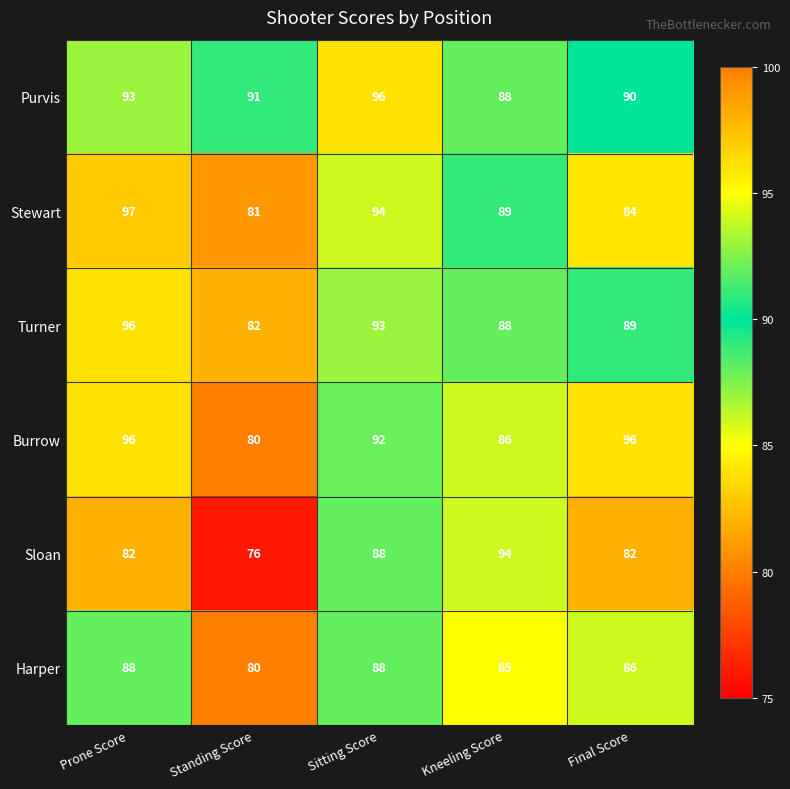

What is the approximate value of Purvis at Final Score?

90